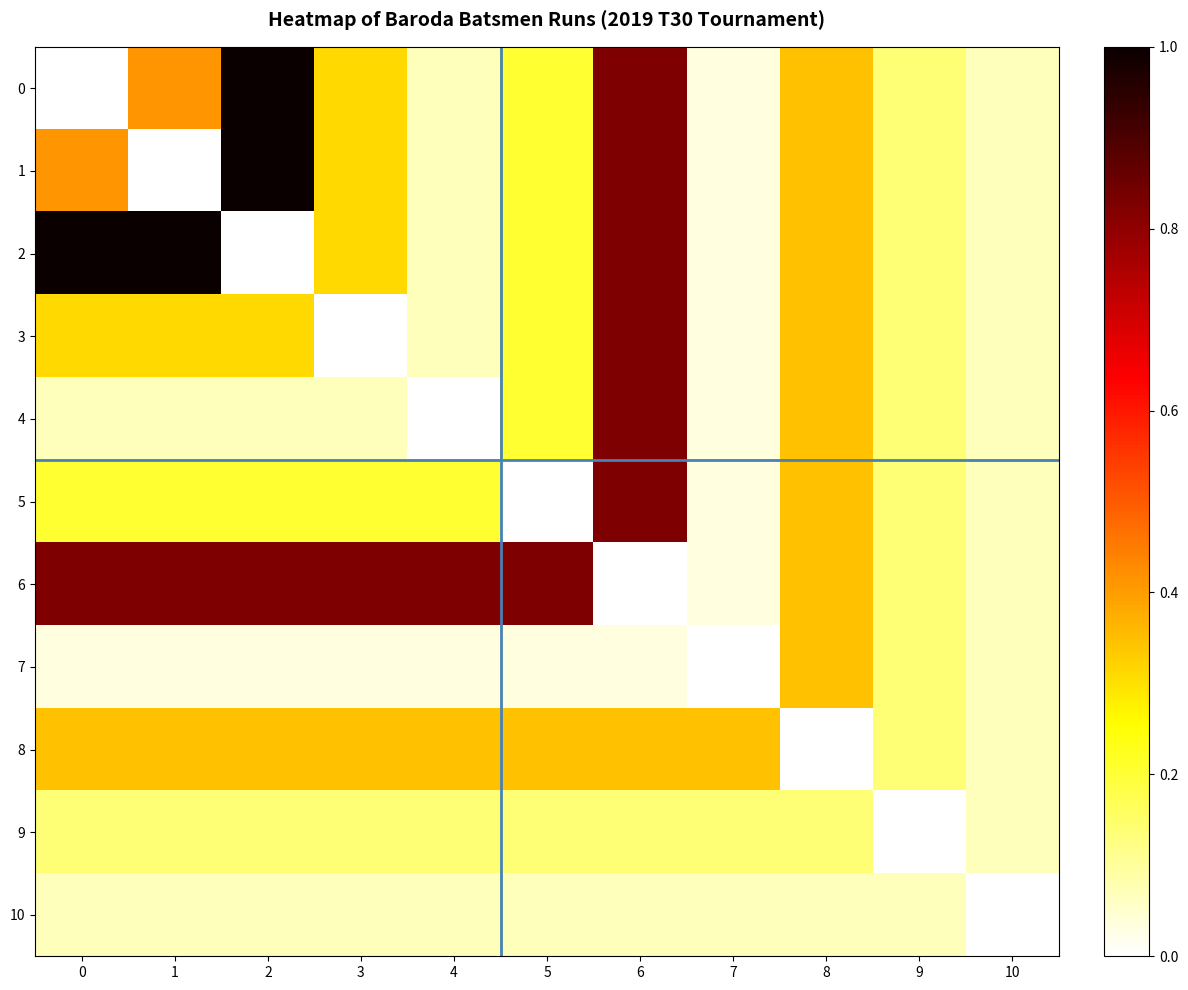

Reading left to right, list all the values displayed in this chart.

0: 0=0.0	1=0.4	2=1.0	3=0.3	4=0.1	5=0.2	6=0.8	7=0.0	8=0.3	9=0.1	10=0.1
1: 0=0.4	1=0.0	2=1.0	3=0.3	4=0.1	5=0.2	6=0.8	7=0.0	8=0.3	9=0.1	10=0.1
2: 0=1.0	1=1.0	2=0.0	3=0.3	4=0.1	5=0.2	6=0.8	7=0.0	8=0.3	9=0.1	10=0.1
3: 0=0.3	1=0.3	2=0.3	3=0.0	4=0.1	5=0.2	6=0.8	7=0.0	8=0.3	9=0.1	10=0.1
4: 0=0.1	1=0.1	2=0.1	3=0.1	4=0.0	5=0.2	6=0.8	7=0.0	8=0.3	9=0.1	10=0.1
5: 0=0.2	1=0.2	2=0.2	3=0.2	4=0.2	5=0.0	6=0.8	7=0.0	8=0.3	9=0.1	10=0.1
6: 0=0.8	1=0.8	2=0.8	3=0.8	4=0.8	5=0.8	6=0.0	7=0.0	8=0.3	9=0.1	10=0.1
7: 0=0.0	1=0.0	2=0.0	3=0.0	4=0.0	5=0.0	6=0.0	7=0.0	8=0.3	9=0.1	10=0.1
8: 0=0.3	1=0.3	2=0.3	3=0.3	4=0.3	5=0.3	6=0.3	7=0.3	8=0.0	9=0.1	10=0.1
9: 0=0.1	1=0.1	2=0.1	3=0.1	4=0.1	5=0.1	6=0.1	7=0.1	8=0.1	9=0.0	10=0.1
10: 0=0.1	1=0.1	2=0.1	3=0.1	4=0.1	5=0.1	6=0.1	7=0.1	8=0.1	9=0.1	10=0.0